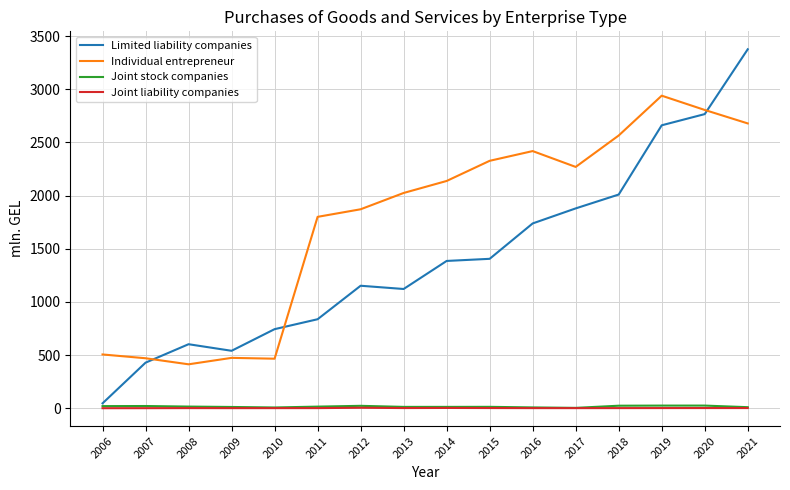

True or false: Joint liability companies and Individual entrepreneur intersect in this chart.

False